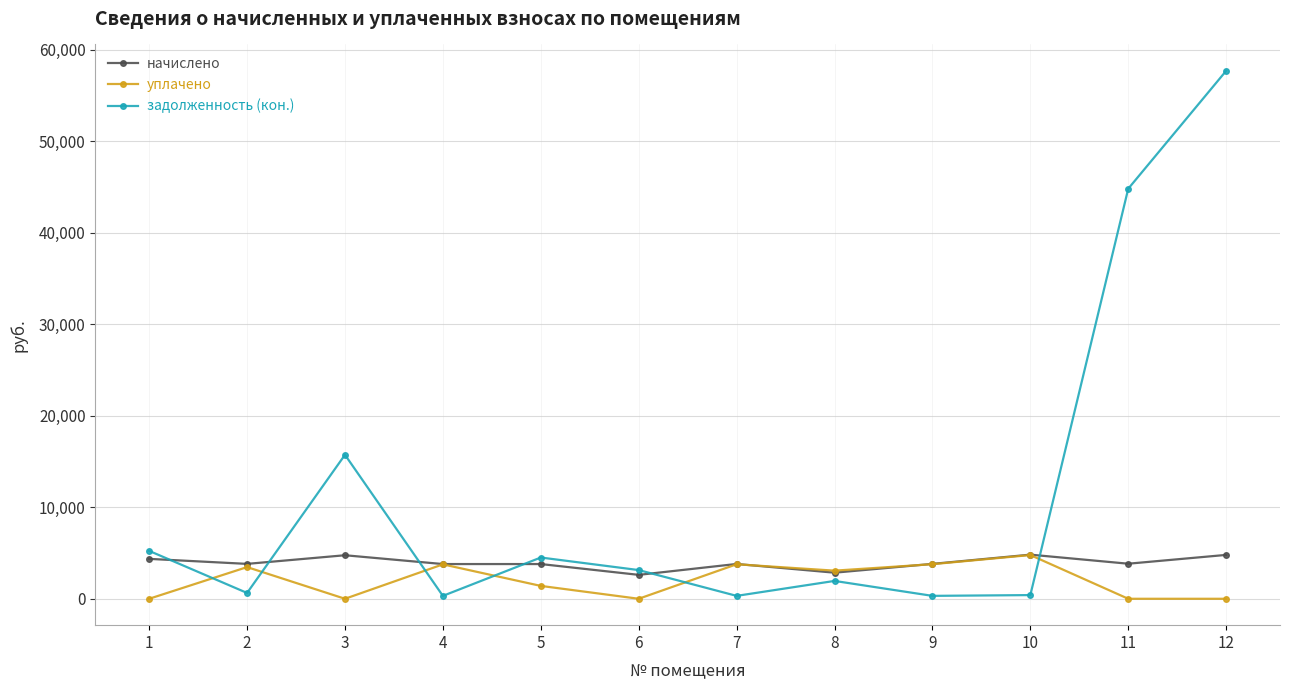

At which category is the sum across all series the highest?

12